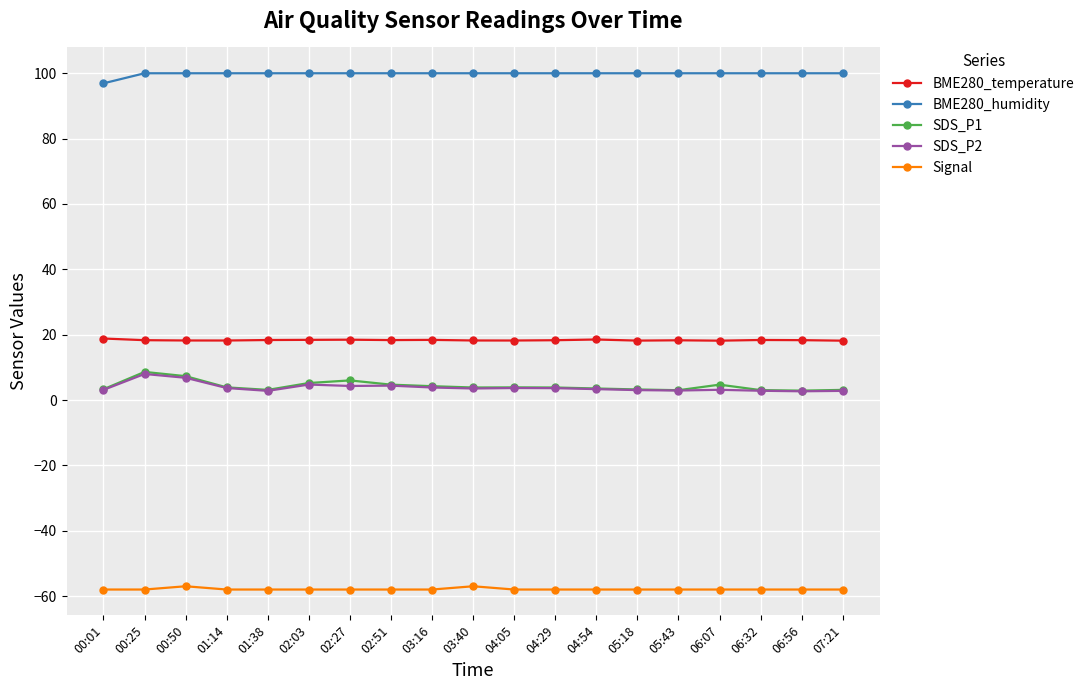

What are all the series names shown in the legend?

BME280_temperature, BME280_humidity, SDS_P1, SDS_P2, Signal